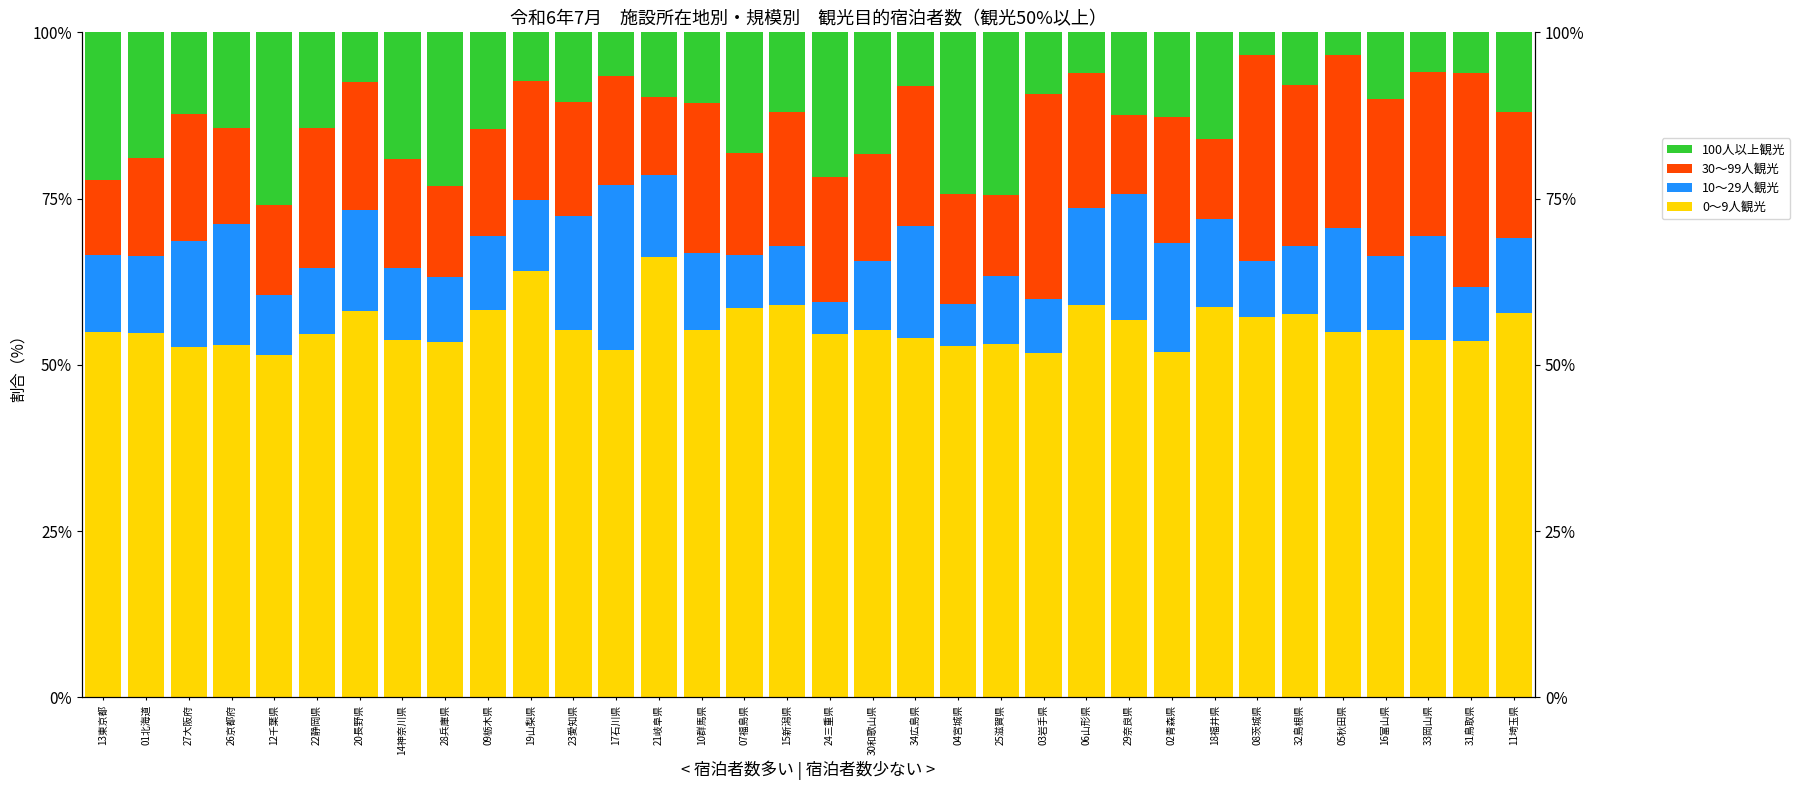

List the series in order of their peak value, lowest first.

10～29人観光, 100人以上観光, 30～99人観光, 0～9人観光